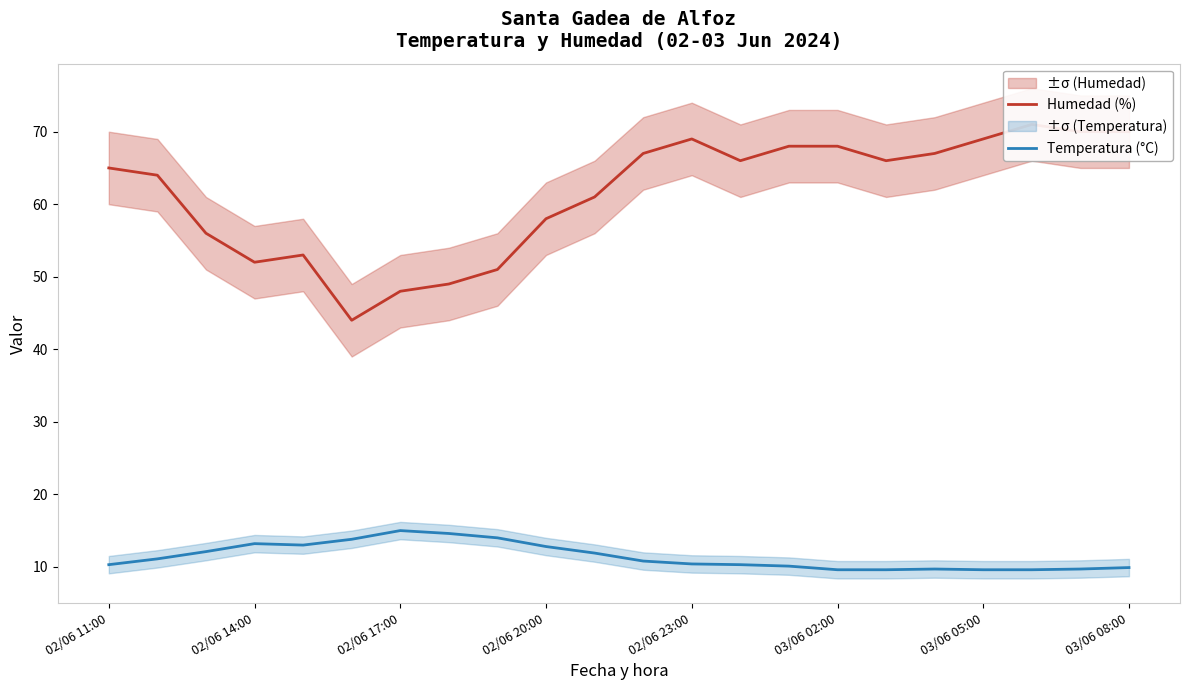

The value of Humedad (%) at 10 is 61.0. True or false?

True